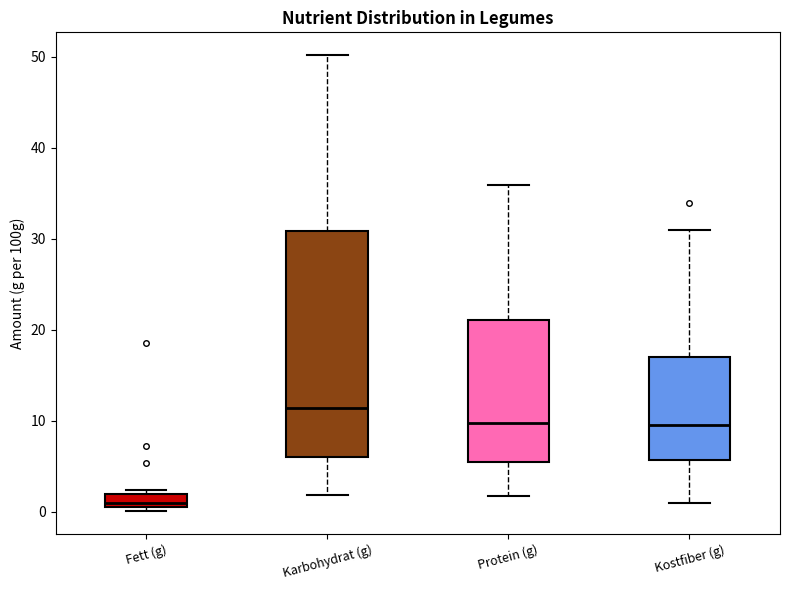

Where is the lower edge of the box for Fett (g) on the y-axis? The values are not printed on the chart, so give them approximately, as read against the axis.

1